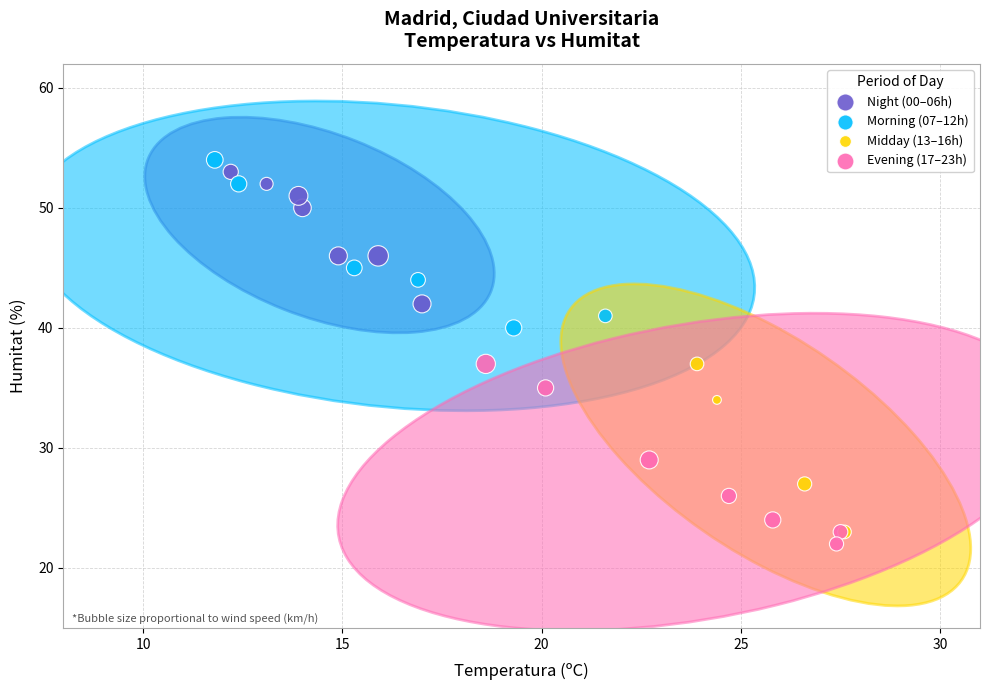

Which series has the largest Y range (max minus min)?

Evening (17–23h)